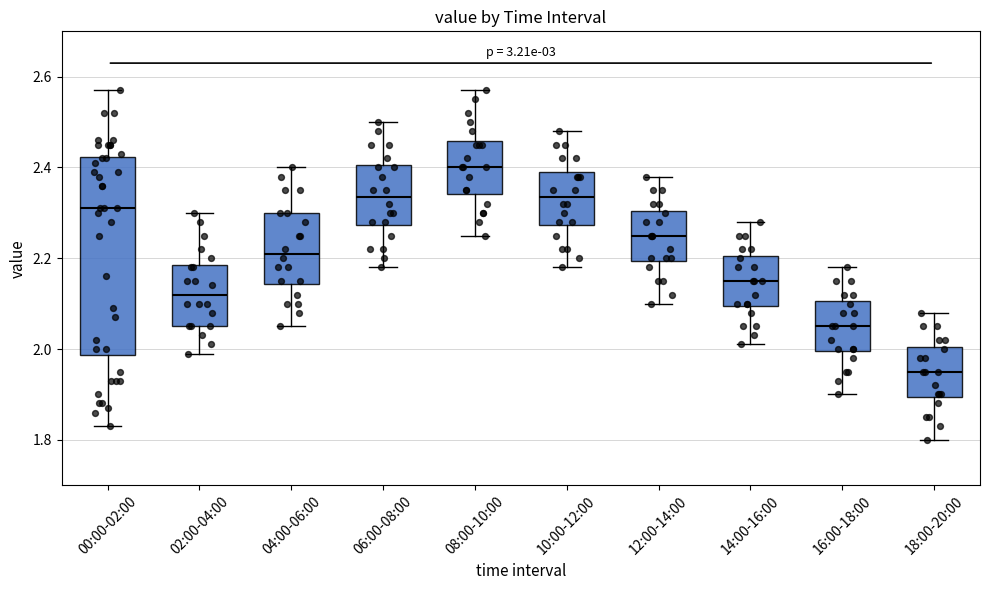

Comparing the boxes themselves (not the whiskers), which one is the tallest?

00:00-02:00